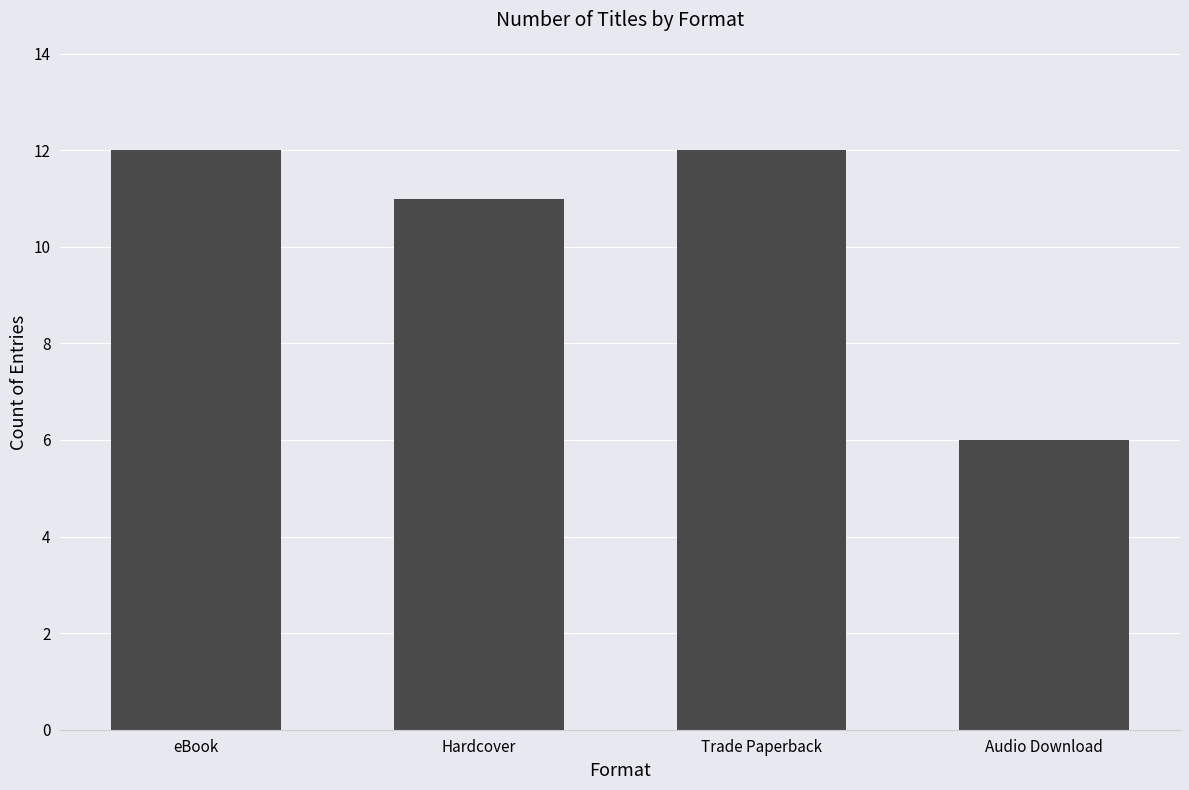

The chart shows a value of 12 at eBook. True or false?

True